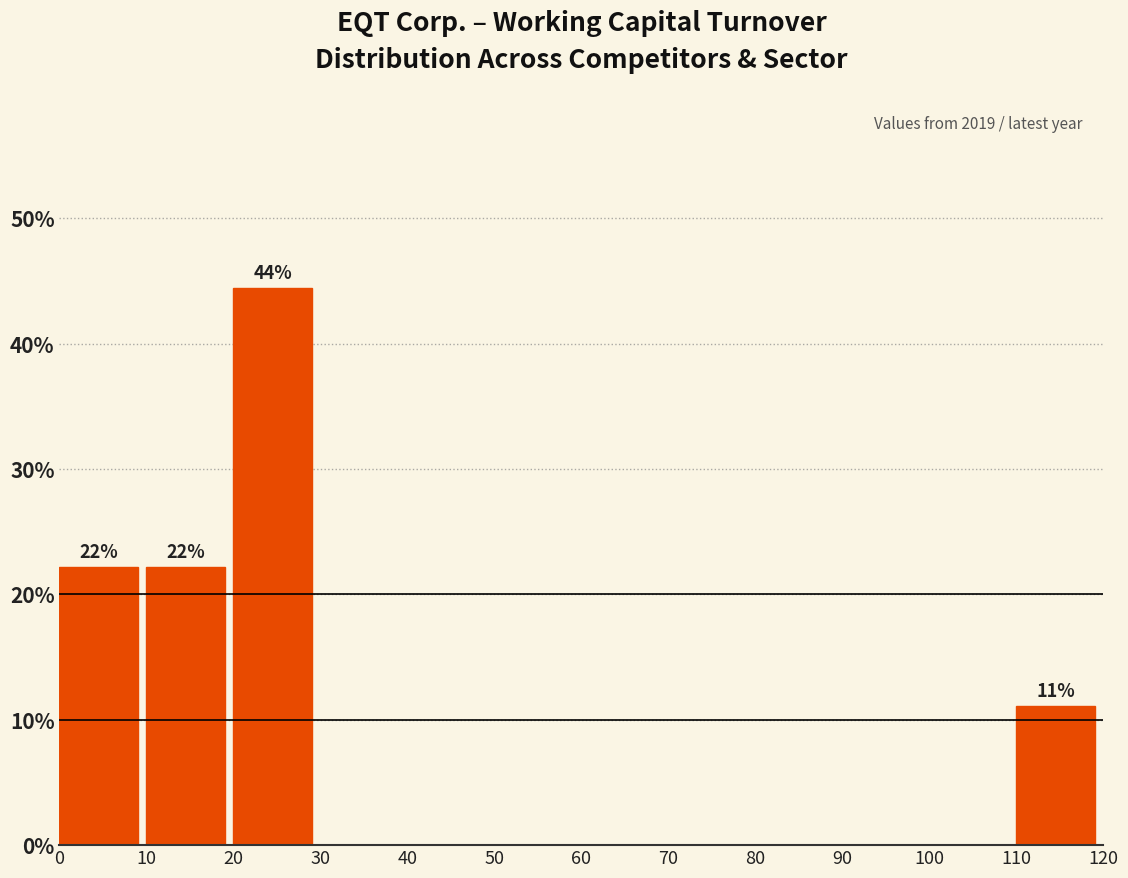

Which range on the x-axis has the tallest bar?

20 to 30